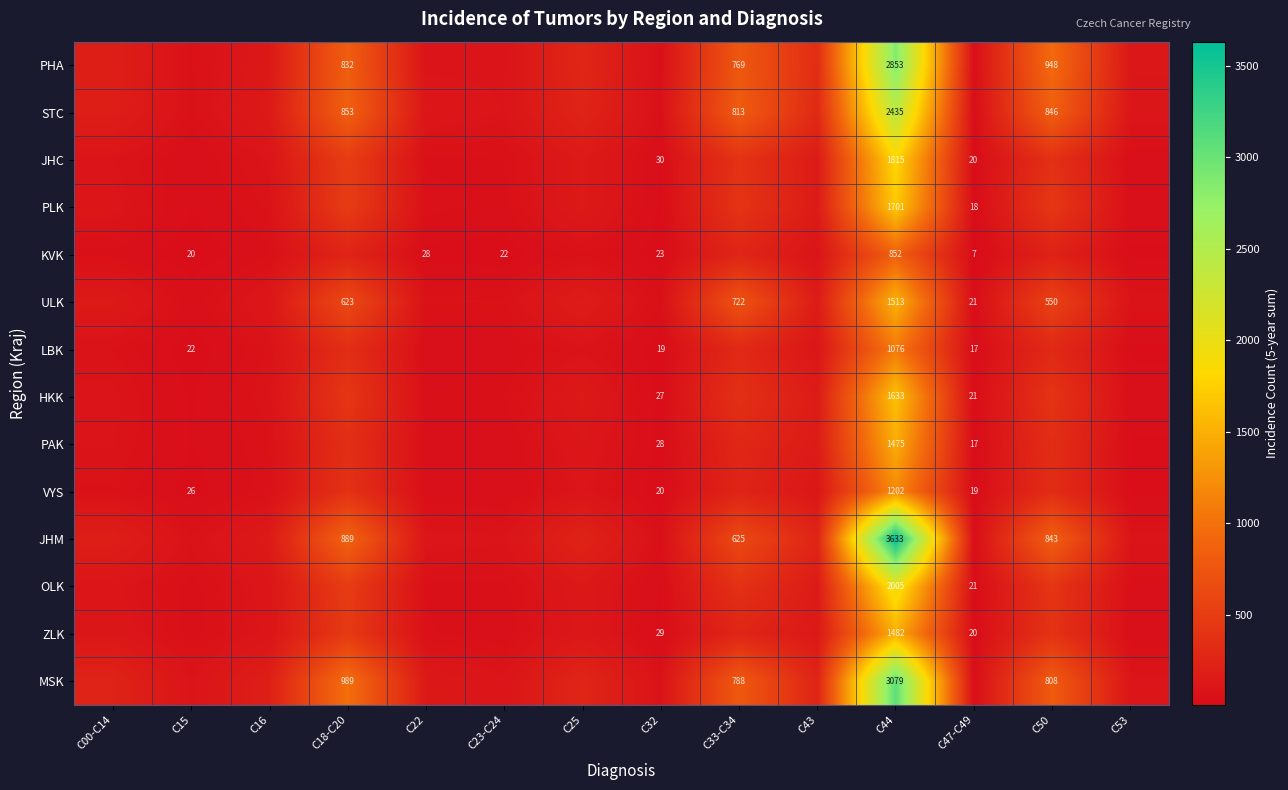

The value of JHM at C44 is 3633.0. True or false?

True